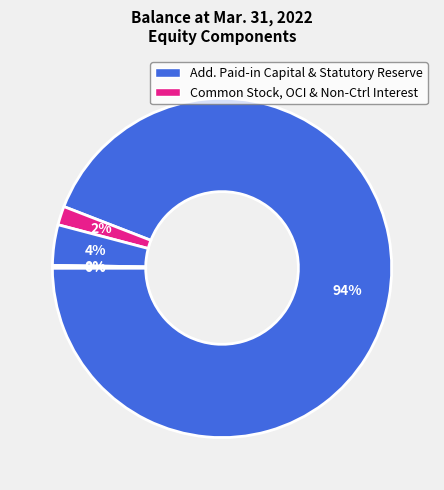

Which category has the biggest portion of the pie?

Additional Paid-in Capital